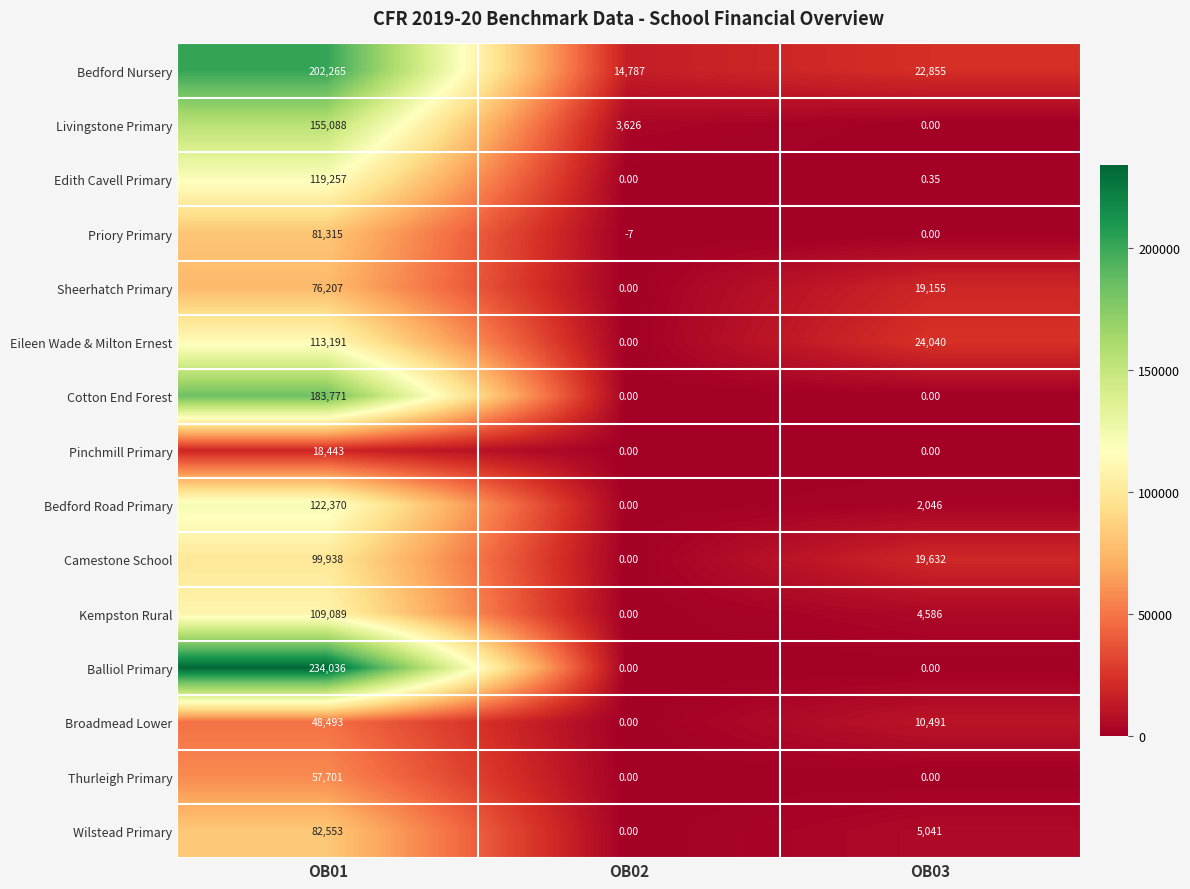

Which series has the largest range (max minus min)?

Balliol Primary